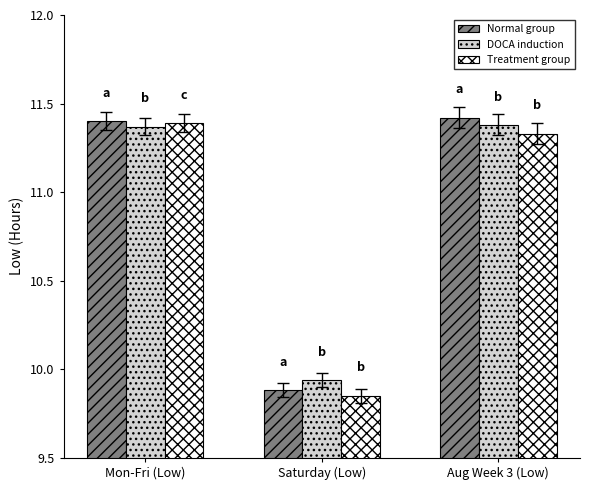

Is the value of Normal group at Mon-Fri (Low) greater than the value of Treatment group at Aug Week 3 (Low)?

Yes